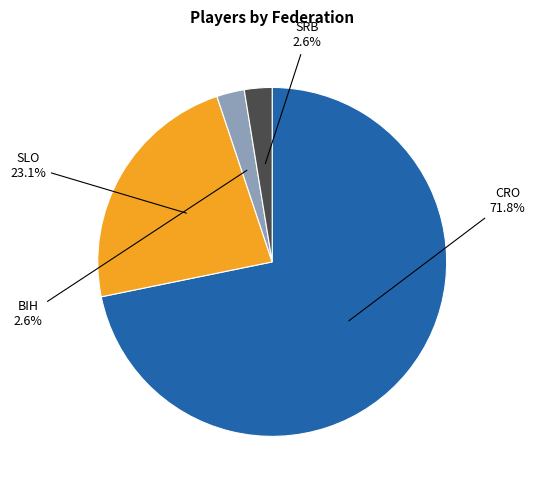

True or false: CRO accounts for 58% of the total.

False